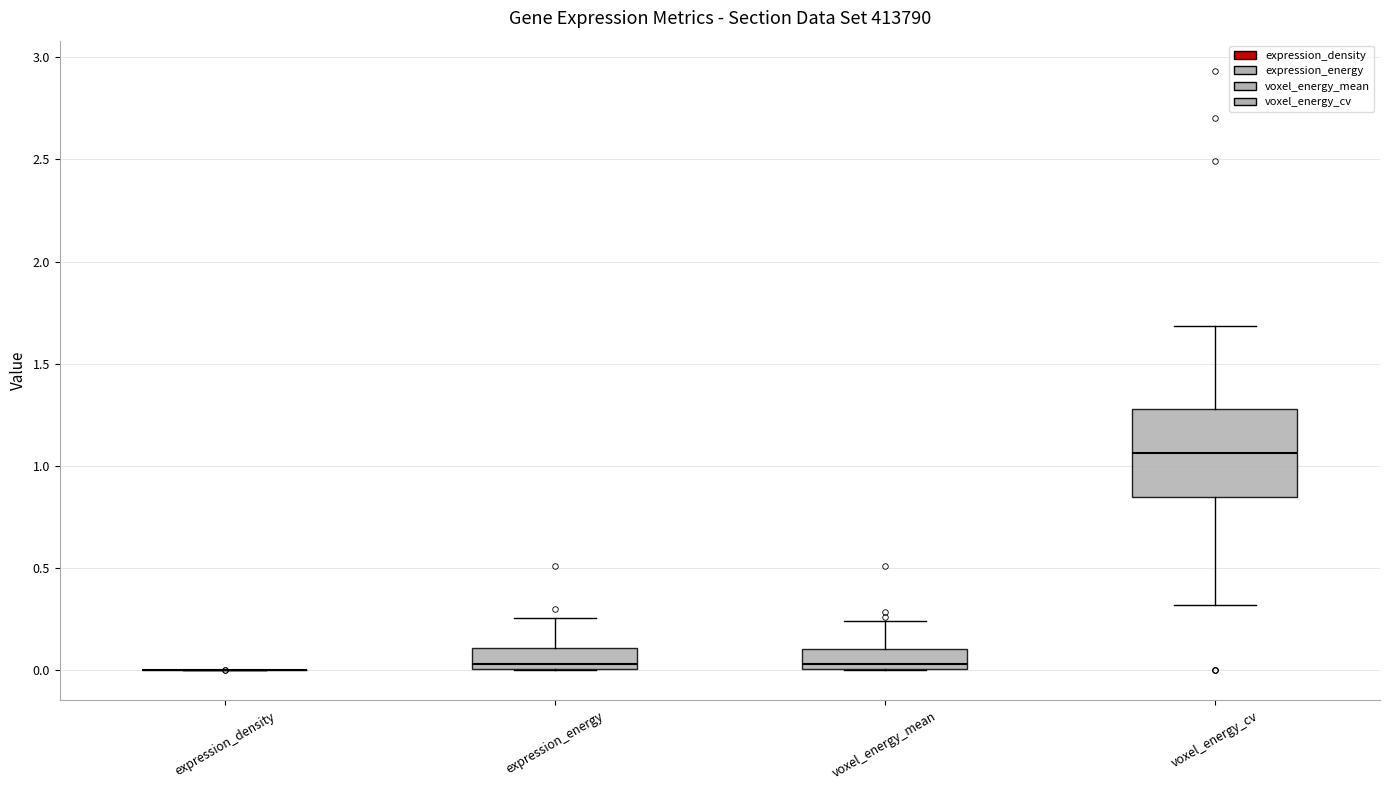

Reading left to right, transcribe this box plot: for each box, give where its median line is, the range the box spans, and where its two whiskers end, as read against the y-axis. The values are not printed on the chart, so give them approximately, as read against the axis.

expression_density: box collapsed to a line at 0.00, whiskers 0.00 to 0.00
expression_energy: median 0.05, box 0.00 to 0.10, whiskers 0.00 to 0.25
voxel_energy_mean: median 0.05, box 0.00 to 0.10, whiskers 0.00 to 0.25
voxel_energy_cv: median 1.05, box 0.85 to 1.30, whiskers 0.30 to 1.70